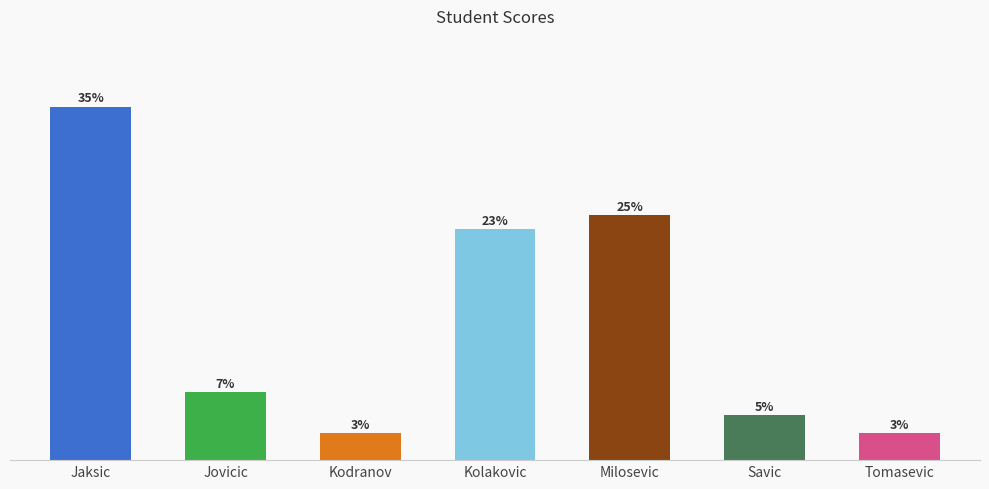

Does the chart contain any negative values?

No